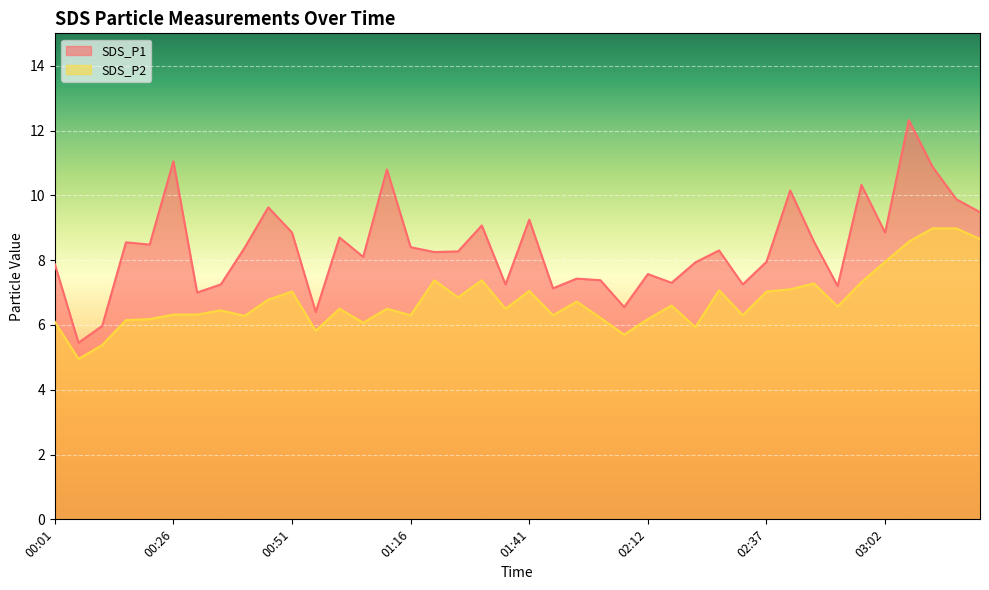

Reading left to right, what are all the values shown in this chart?

SDS_P1: 7.9	5.5	6.0	8.6	8.5	11.1	7.0	7.2	8.4	9.6	8.8	6.4	8.7	8.1	10.8	8.4	8.2	8.3	9.1	7.2	9.2	7.1	7.4	7.4	6.5	7.6	7.3	7.9	8.3	7.2	8.0	10.2	8.6	7.2	10.3	8.8	12.3	10.9	9.9	9.5
SDS_P2: 6.1	5.0	5.4	6.2	6.2	6.3	6.3	6.5	6.3	6.8	7.0	5.8	6.5	6.1	6.5	6.3	7.4	6.8	7.4	6.5	7.0	6.3	6.7	6.2	5.7	6.2	6.6	5.9	7.1	6.3	7.0	7.1	7.3	6.6	7.3	8.0	8.6	9.0	9.0	8.7